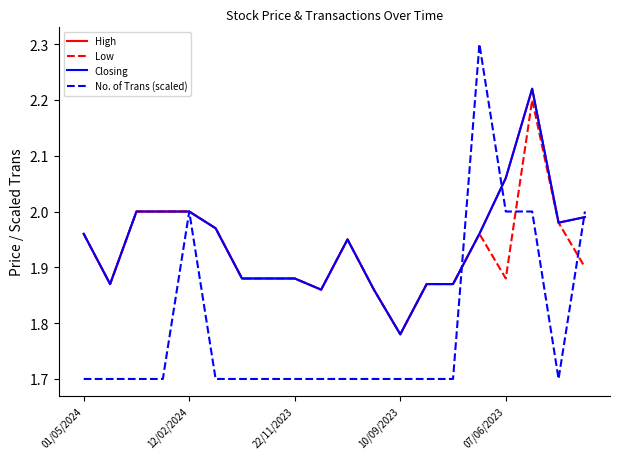

Is this an area chart (filled region under the line)?

No